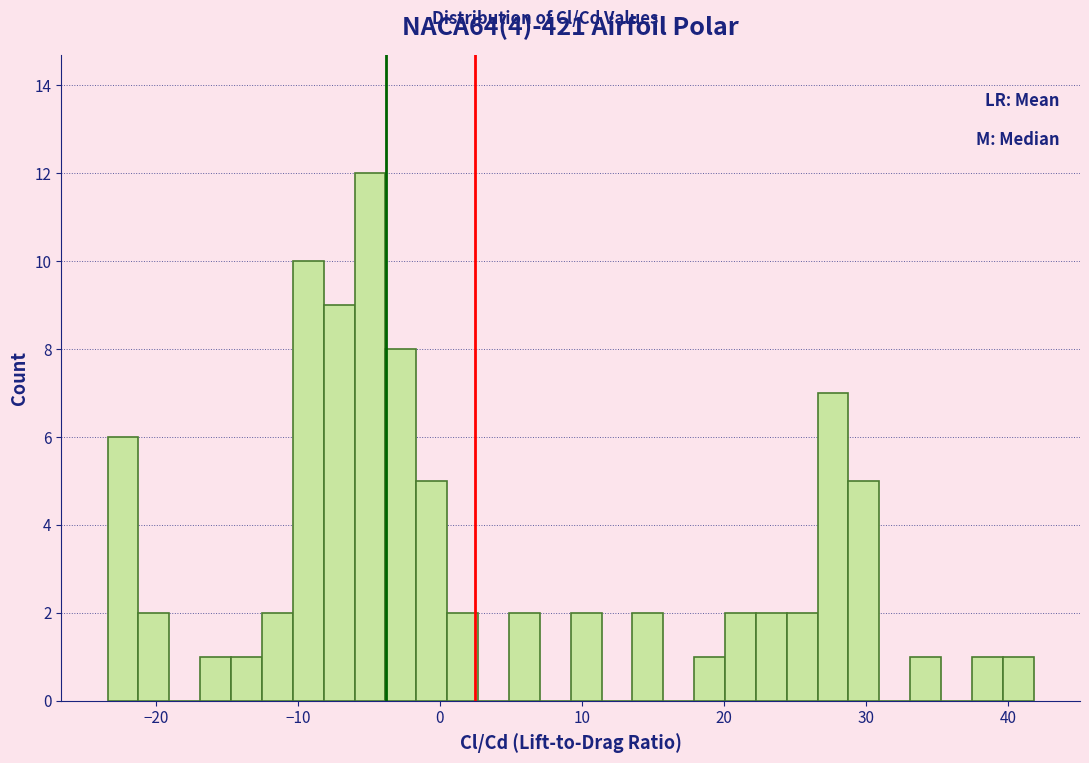

Read against the x-axis, roughly where is the centre of the tallest bar?

-5